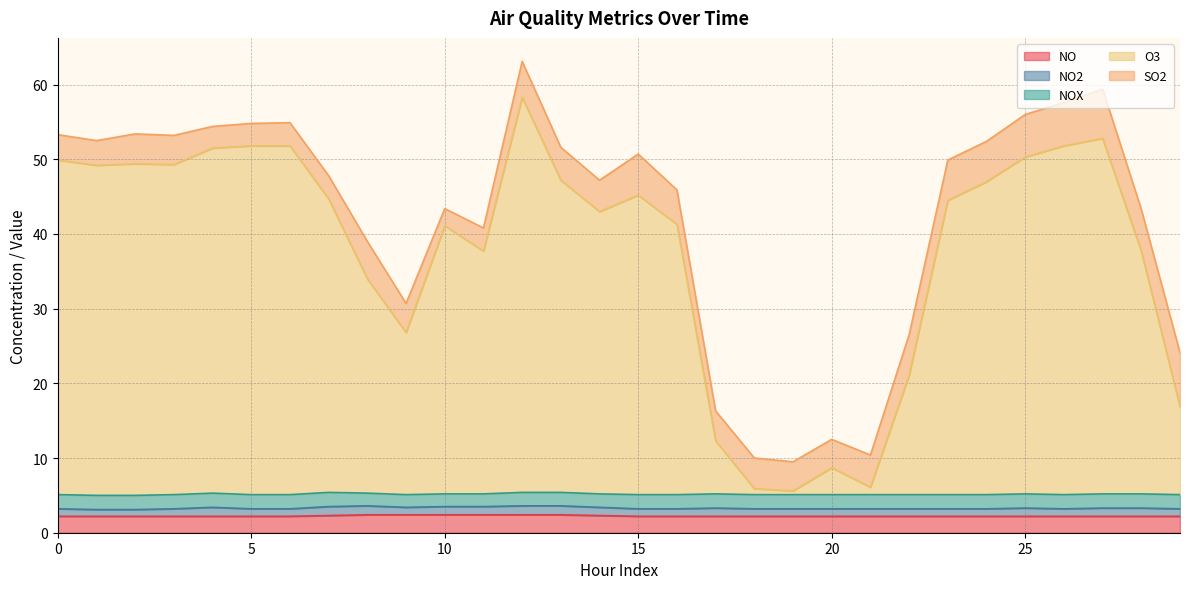

What is the average value of the O3 series?

32.6